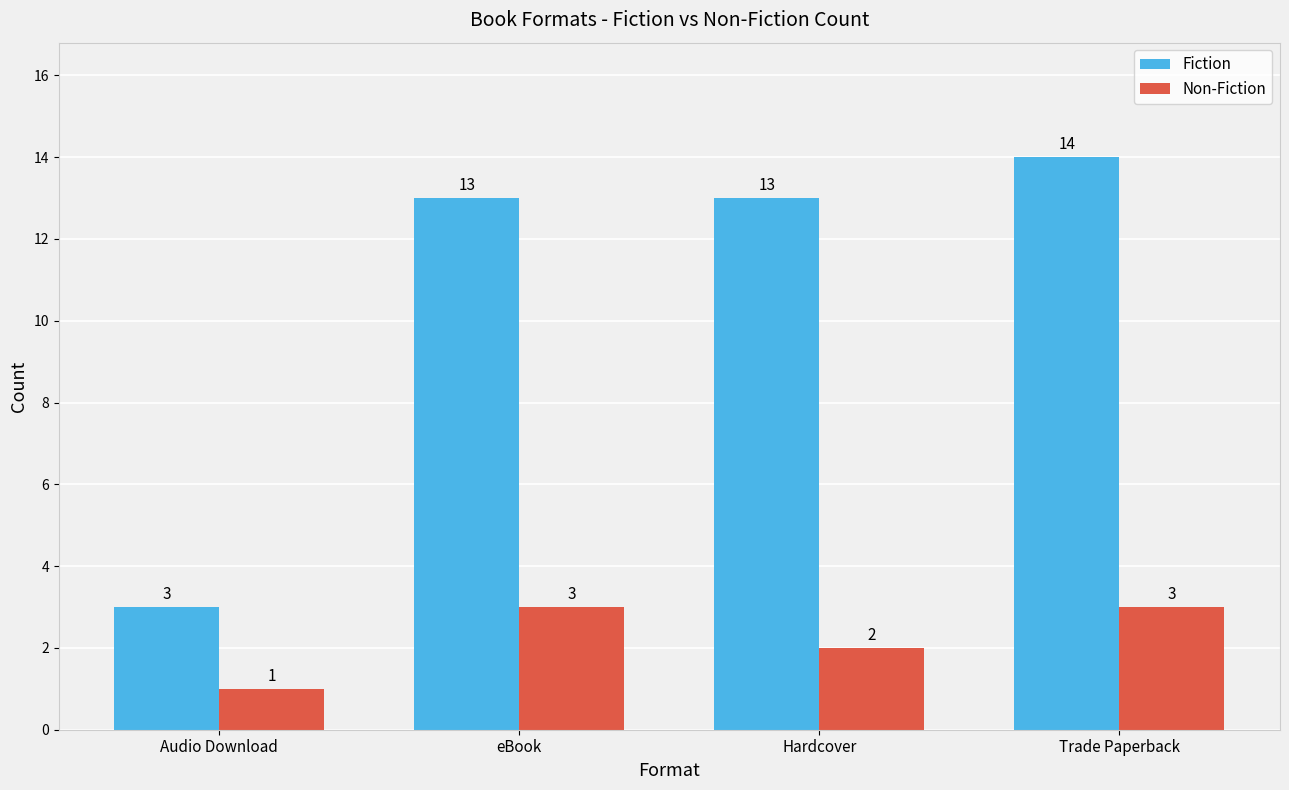

Rank the series by their maximum value, from lowest to highest.

Non-Fiction, Fiction